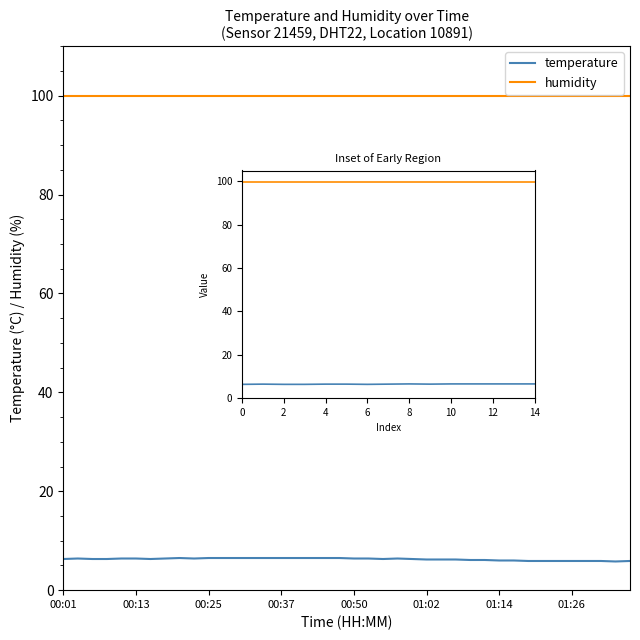

Which has a higher value, 9 or 14?

14